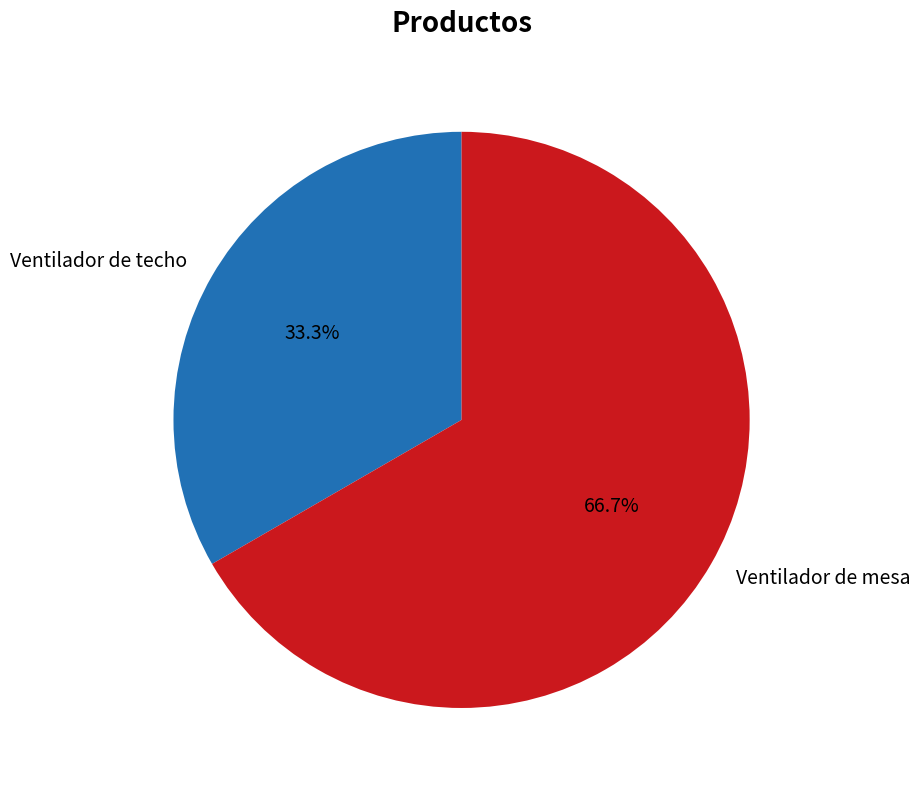

Approximately how many times larger is the value at Ventilador de techo compared to Ventilador de mesa?

0.5